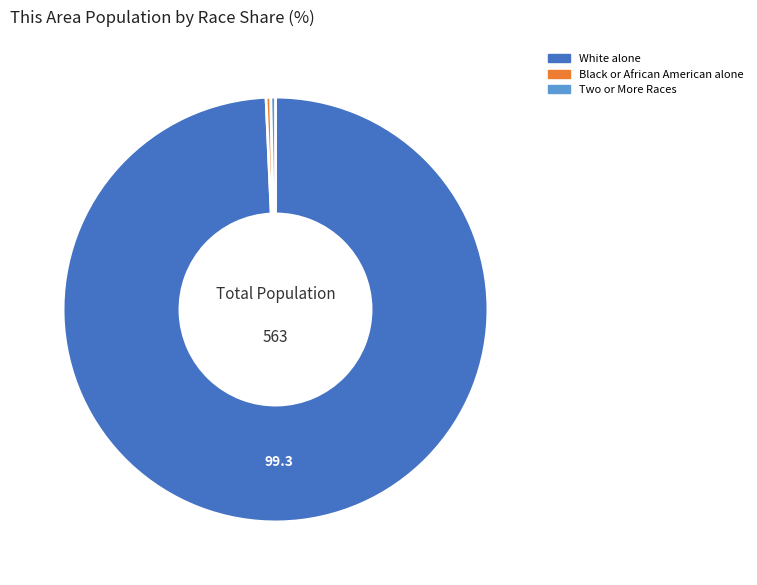

How many slices are in this pie chart?

3